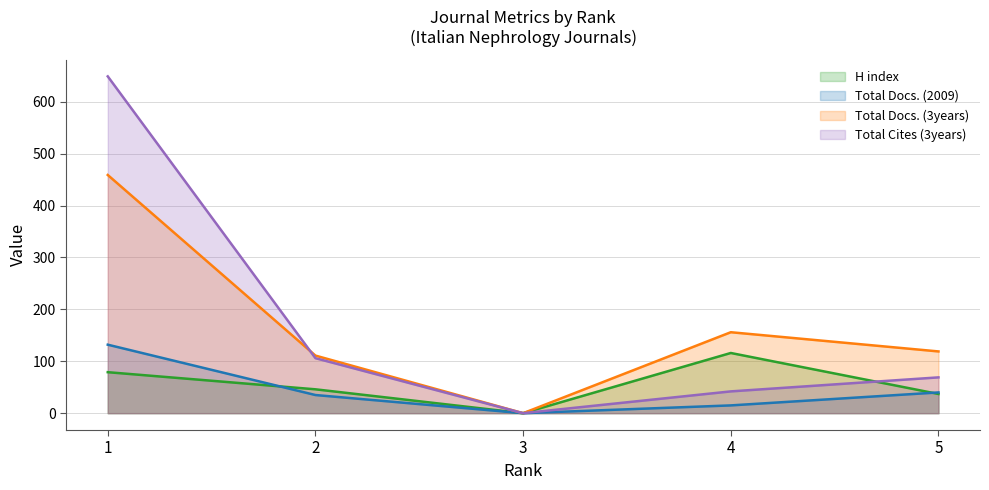

True or false: H index and Total Docs. (3years) intersect in this chart.

False